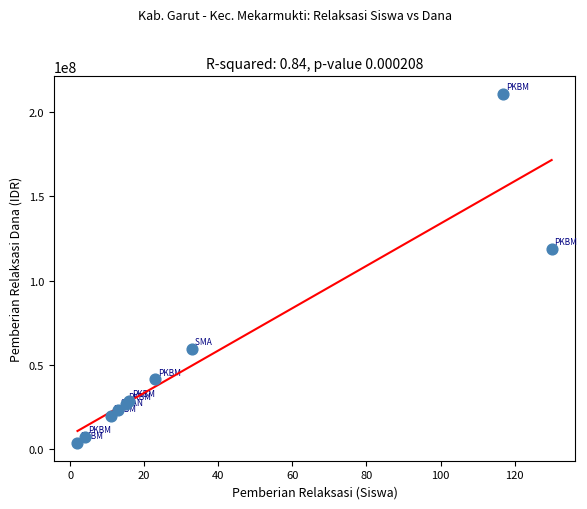

What Y value in the scatter plot is closest to 107100000?

118800000